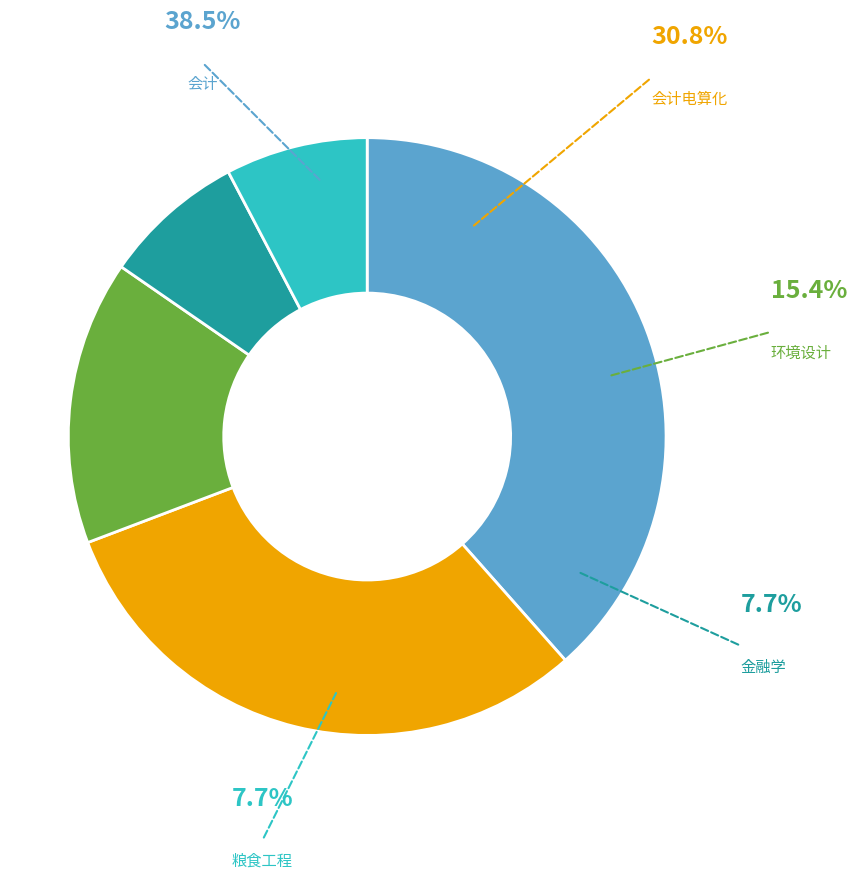

Does 护理 represent more than half of the total?

No